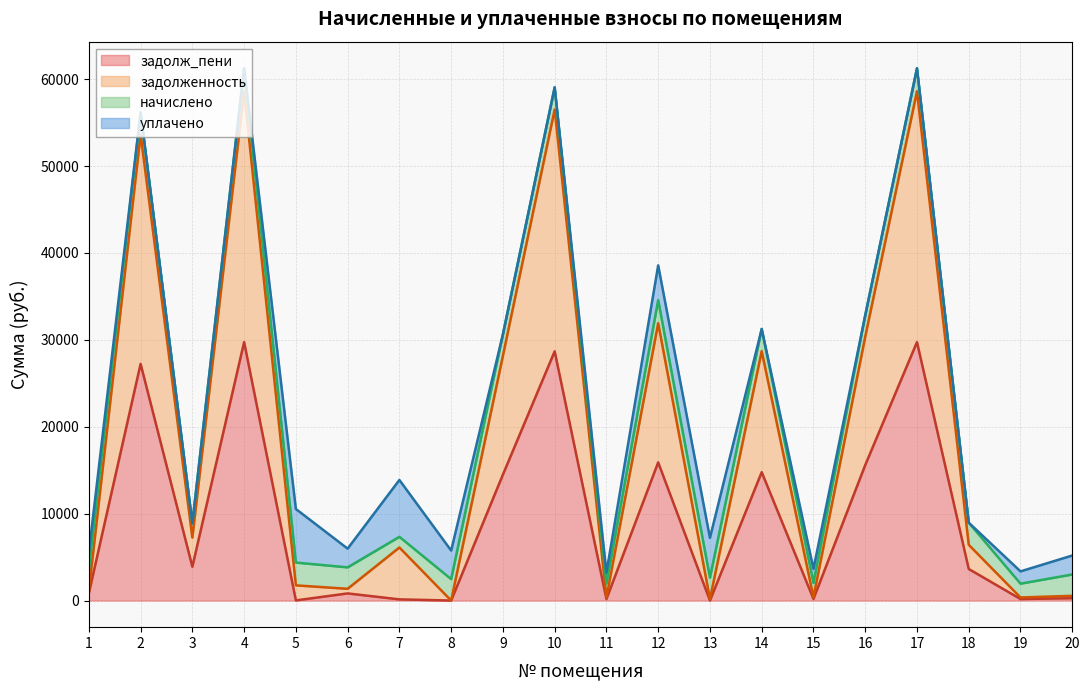

At which label is задолженность closest to 29300?

14